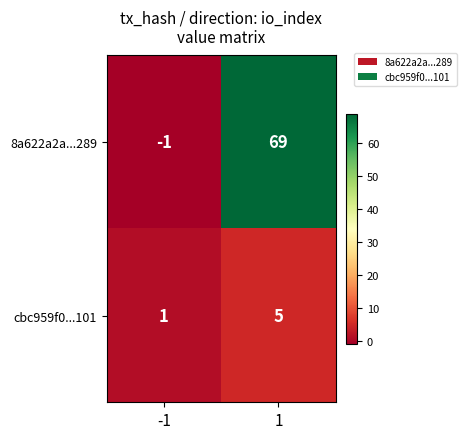

What is the sum of all cbc959f0...101 values?

6